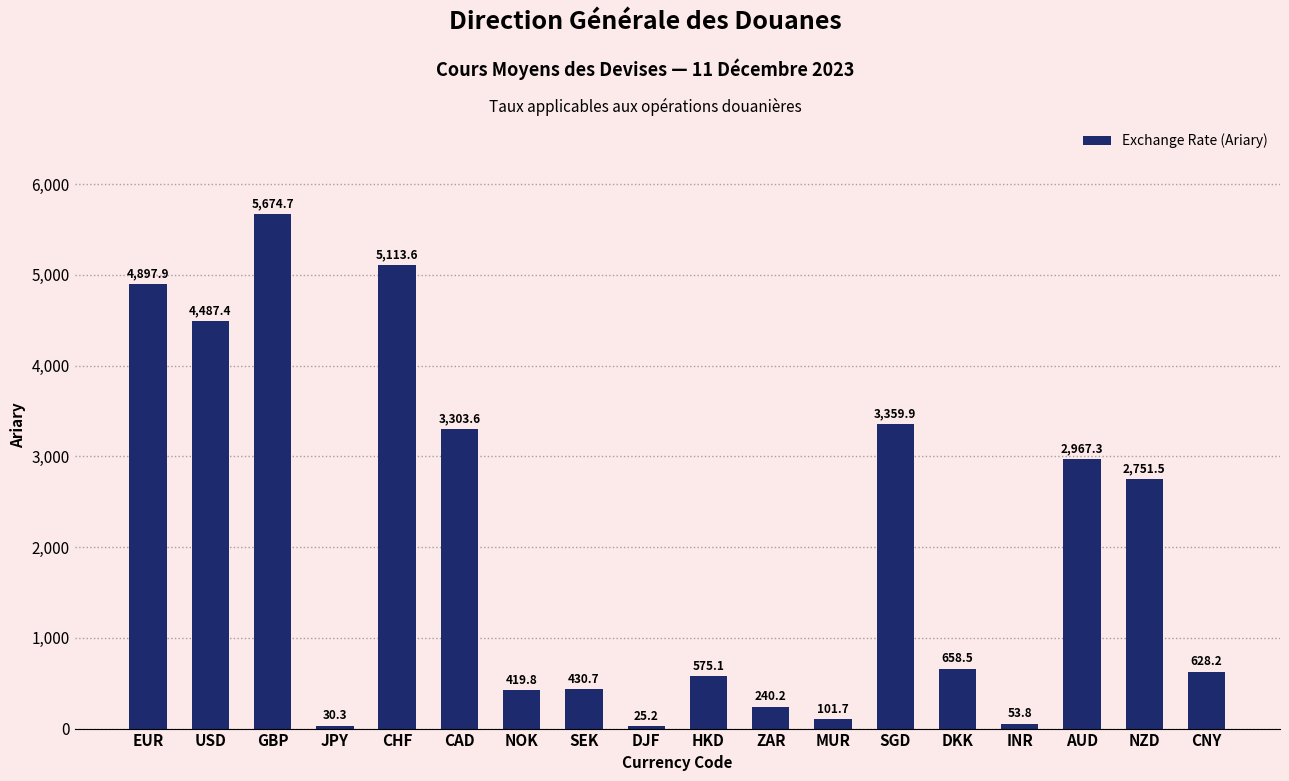

List the labels in order of value, smallest first.

DJF, JPY, INR, MUR, ZAR, NOK, SEK, HKD, CNY, DKK, NZD, AUD, CAD, SGD, USD, EUR, CHF, GBP